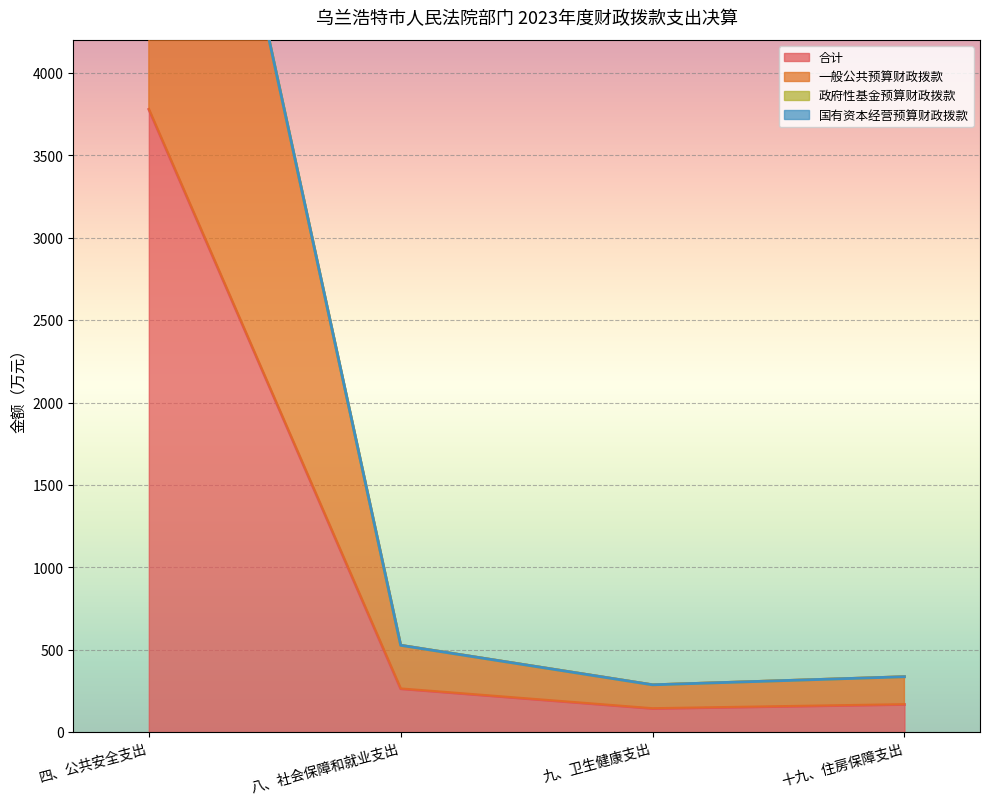

What is the difference between the second highest and minimum values in the 合计 series?

119.8